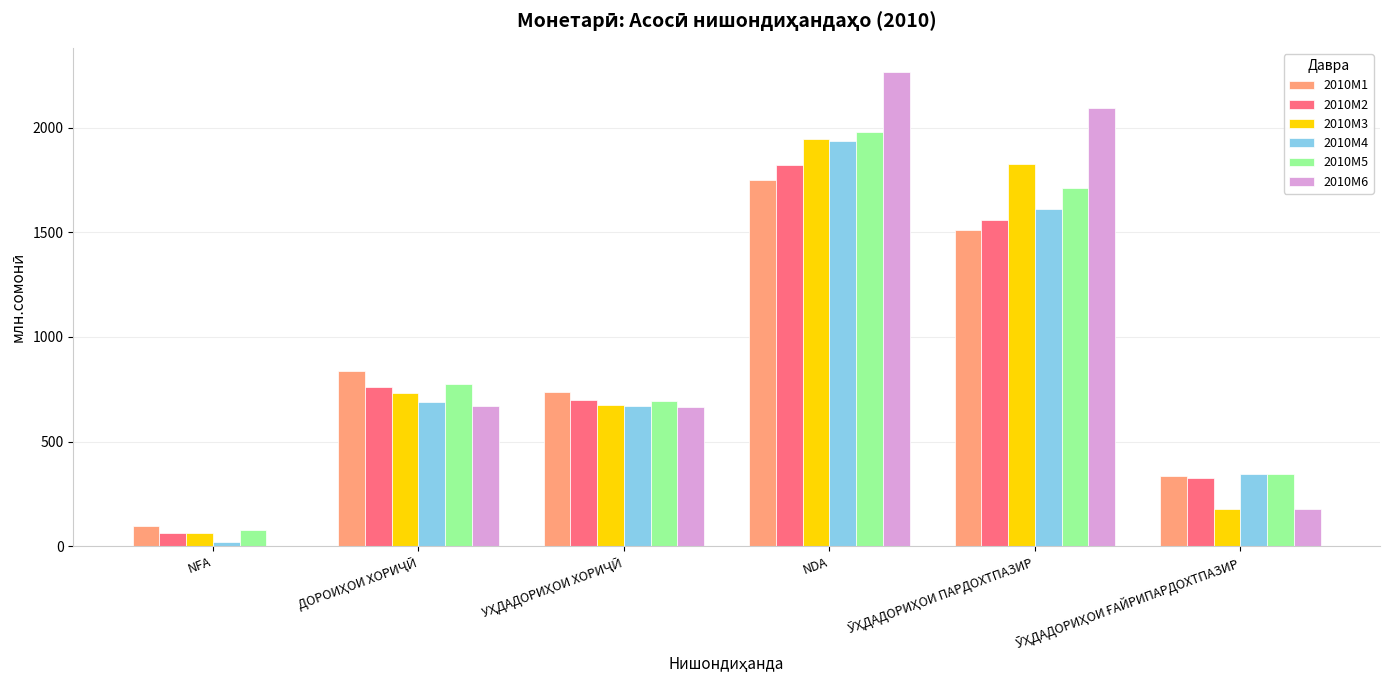

At which label does 2010M3 reach its peak?

NDA